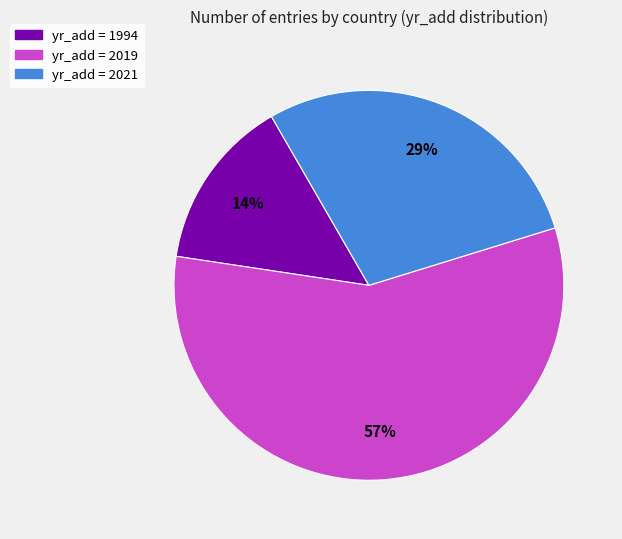

Is there any slice that represents more than half of the pie?

Yes